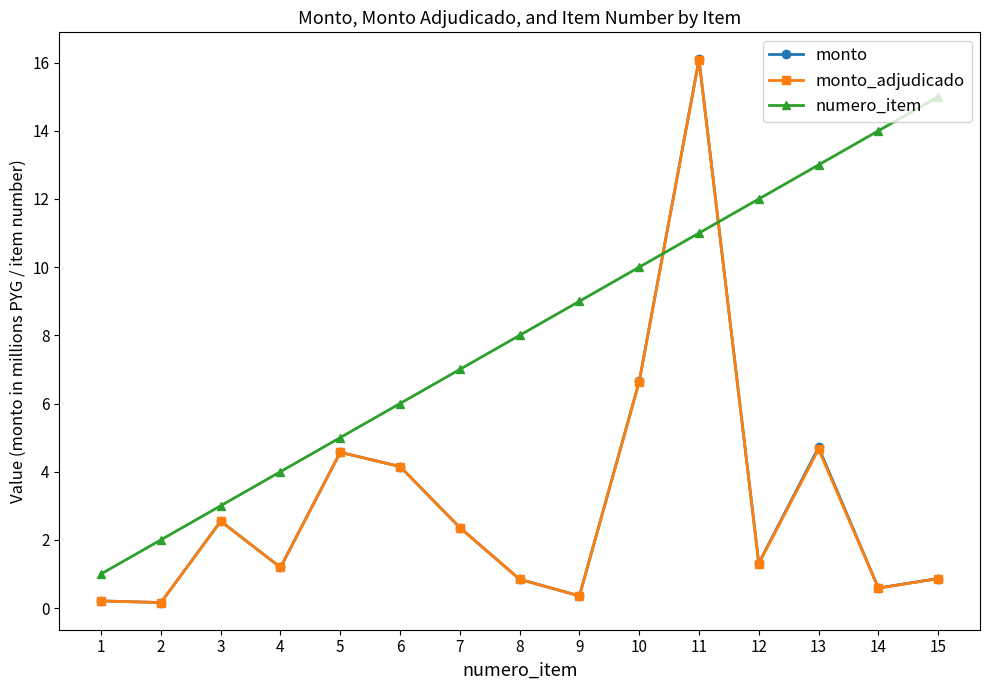

Is this an area chart (filled region under the line)?

No